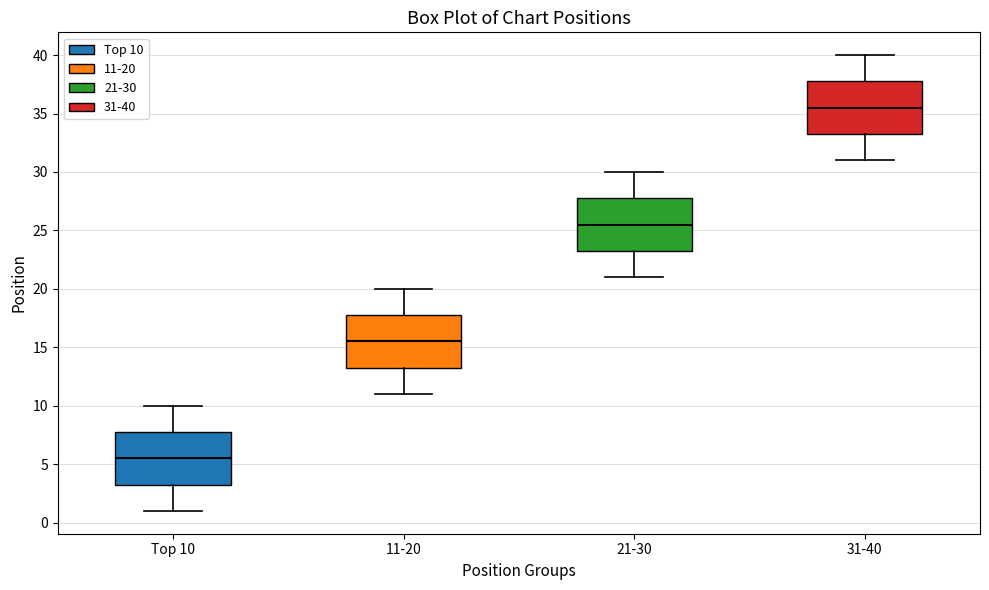

Reading left to right, read every box against the y-axis: the position of its median line, the range the box covers, and the ends of its whiskers. The values are not printed on the chart, so give them approximately, as read against the axis.

Top 10: median 5.5, box 3.5 to 8.0, whiskers 1.0 to 10.0
11-20: median 15.5, box 13.5 to 18.0, whiskers 11.0 to 20.0
21-30: median 25.5, box 23.5 to 28.0, whiskers 21.0 to 30.0
31-40: median 35.5, box 33.5 to 38.0, whiskers 31.0 to 40.0